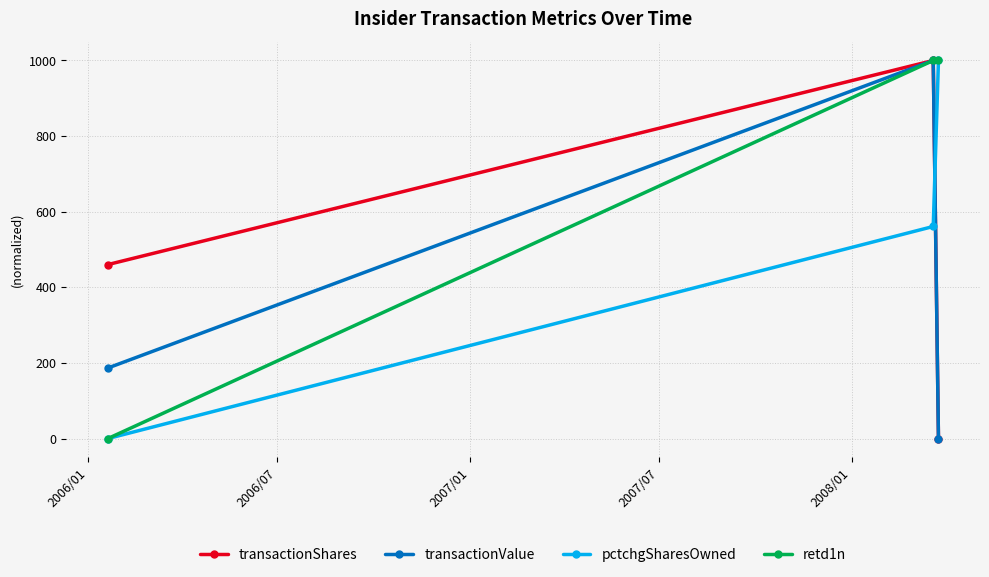

How many series are shown in this chart?

4